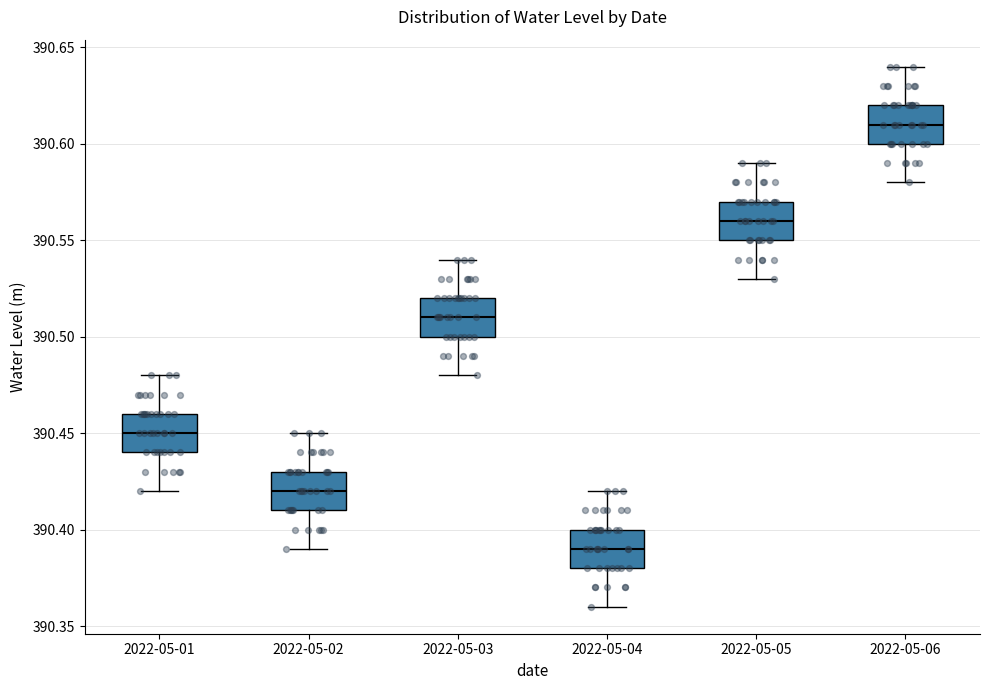

Which box's median line is the highest?

2022-05-06